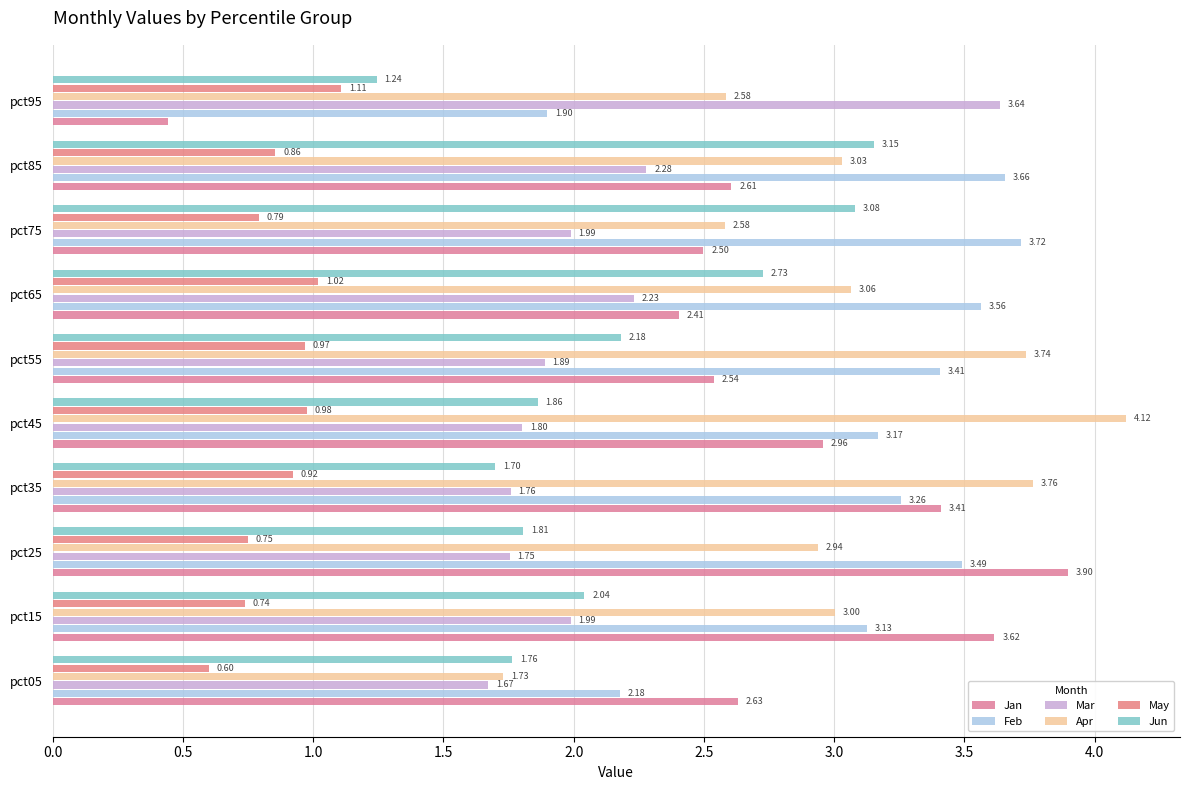

At which label does Feb reach its minimum?

pct95